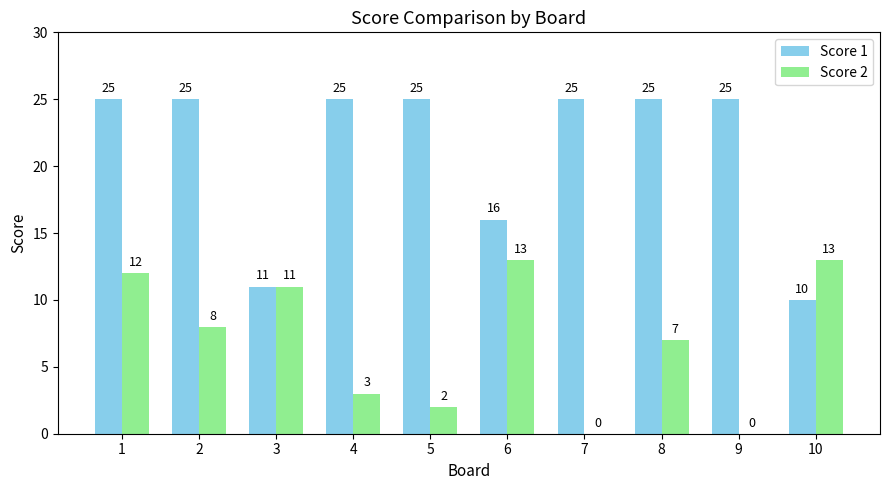

True or false: Score 1 has a value of 7 at 3.

False